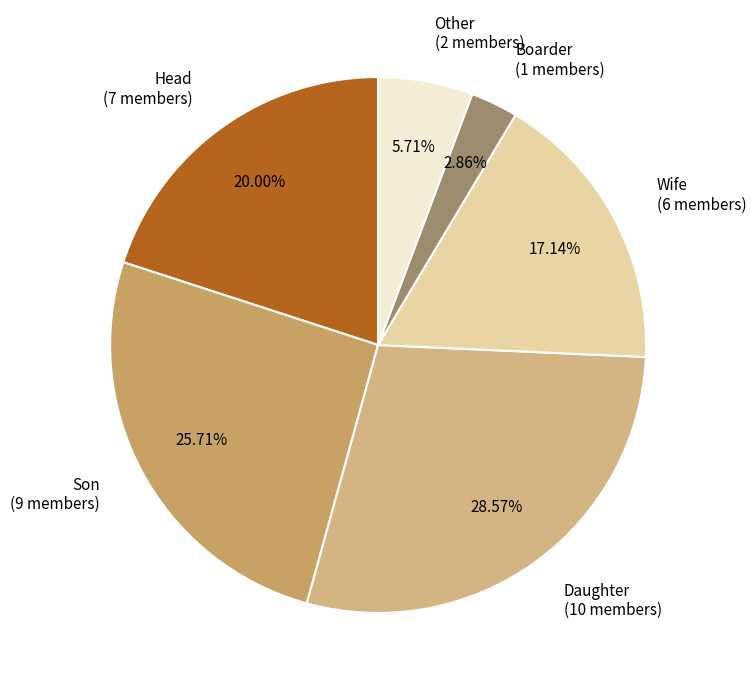

How many slices are in this pie chart?

6